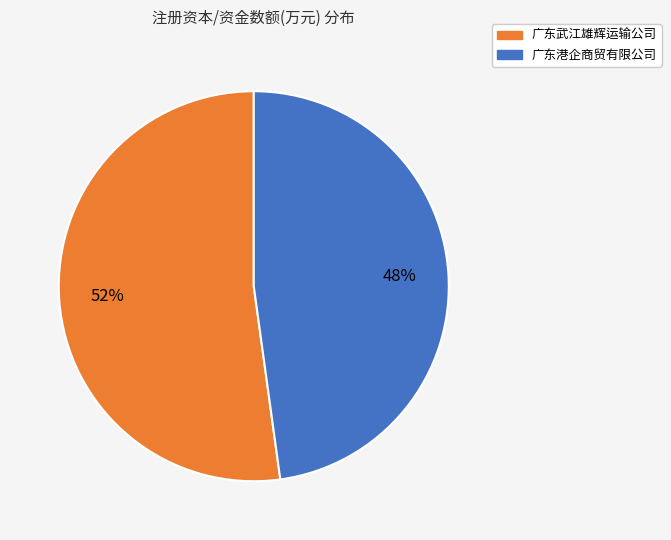

To the nearest percent, what is the difference between the largest and smallest slice percentages?

4%